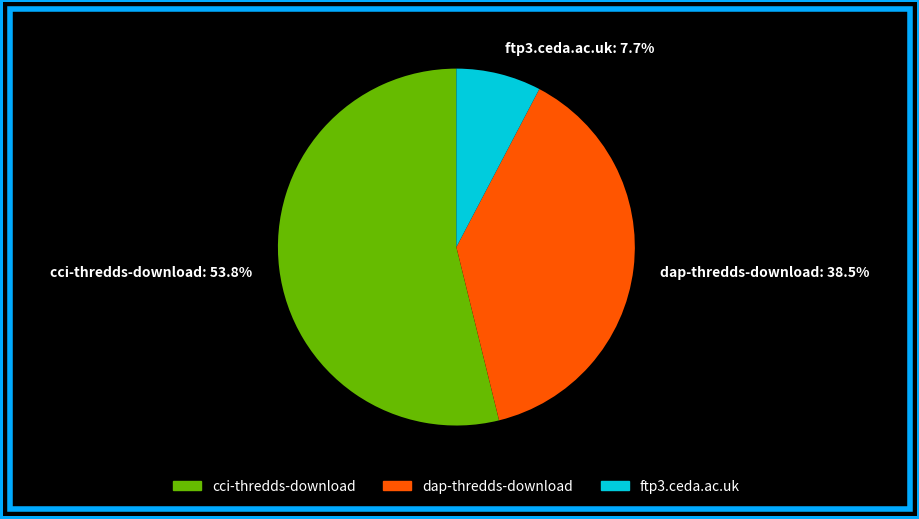

Between cci-thredds-download: 53.8% and dap-thredds-download: 38.5%, which is larger?

cci-thredds-download: 53.8%